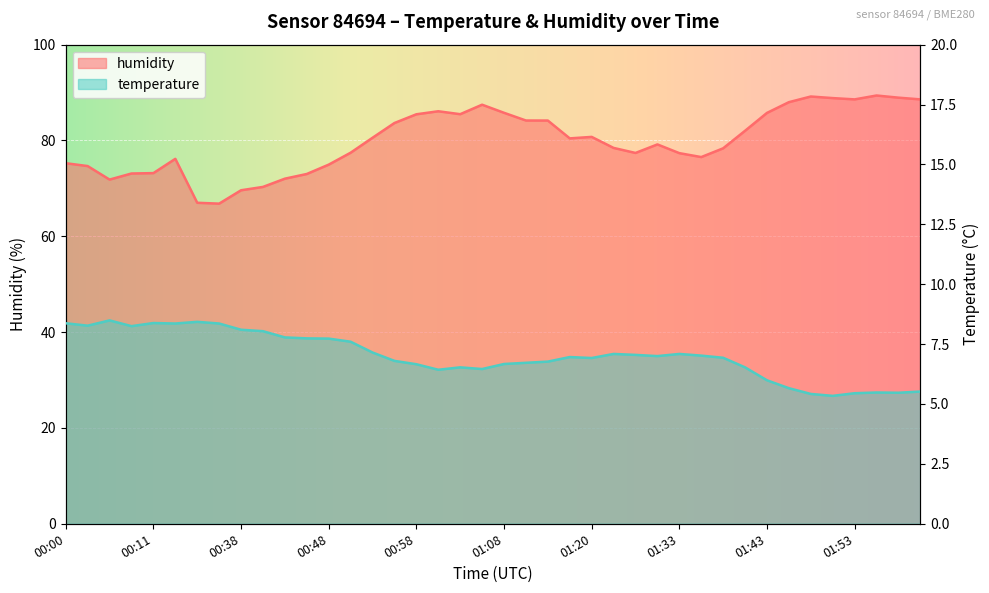

What is the total value across all series at 00:03?

82.9